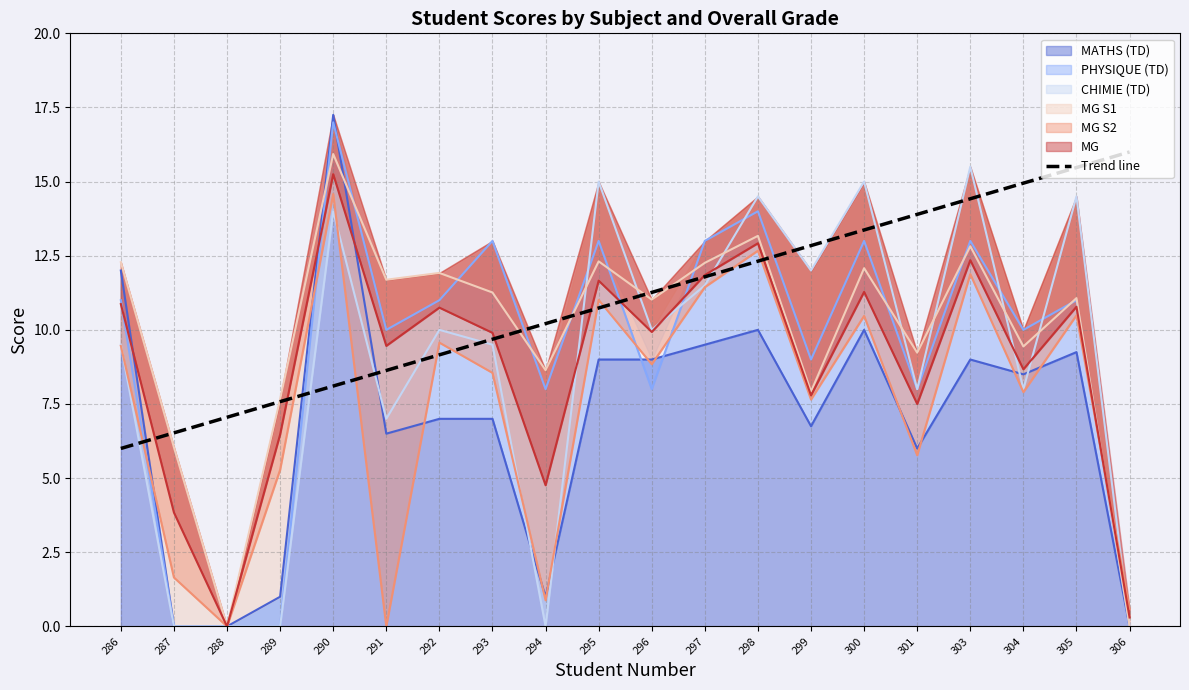

What is the ratio of the value at 300 to the value at 305?

0.9